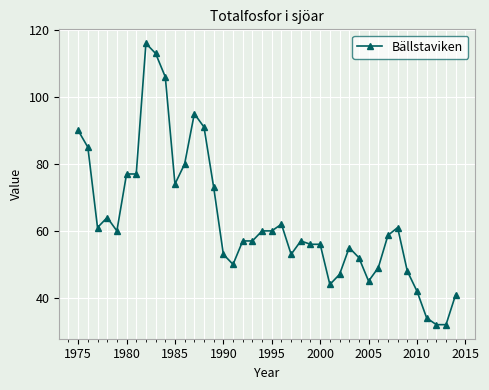

Reading left to right, extract all data points from this chart.

90.0	85.0	61.0	64.0	60.0	77.0	77.0	116.0	113.0	106.0	74.0	80.0	95.0	91.0	73.0	53.0	50.0	57.0	57.0	60.0	60.0	62.0	53.0	57.0	56.0	56.0	44.0	47.0	55.0	52.0	45.0	49.0	58.7	61.0	48.0	42.0	34.0	32.0	32.0	41.0